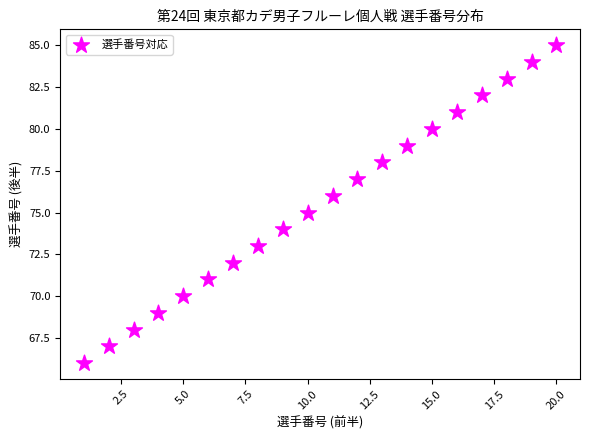

What is the range of X values (max minus min)?

19